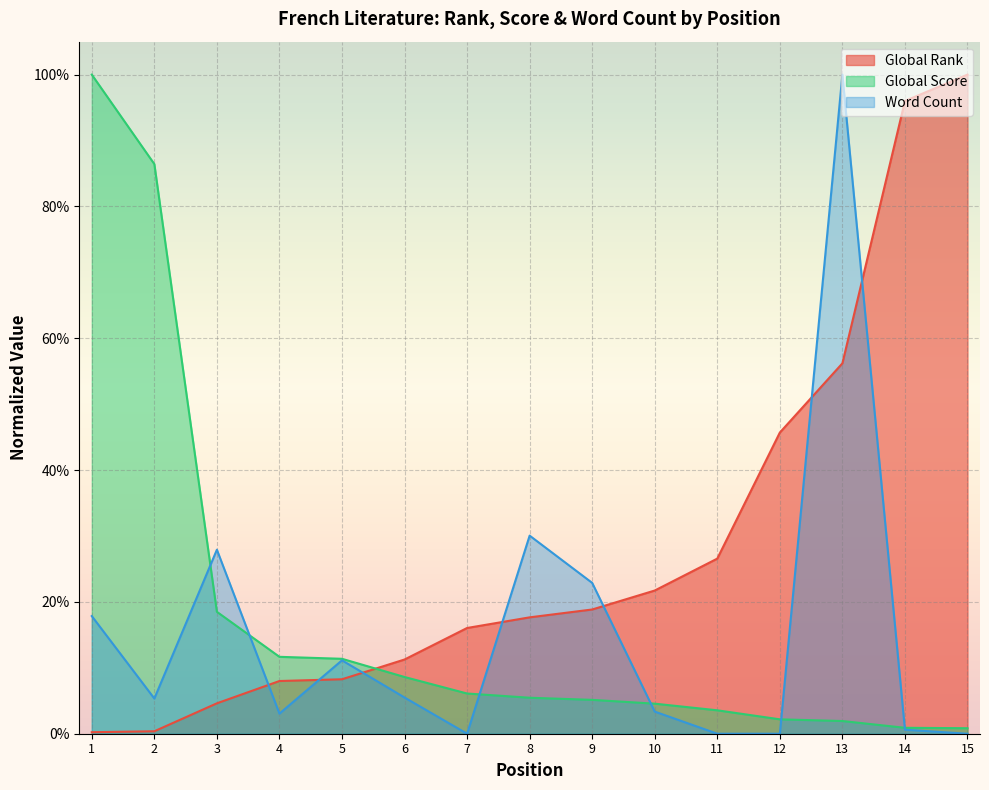

Does the chart display data point markers on the line(s)?

No